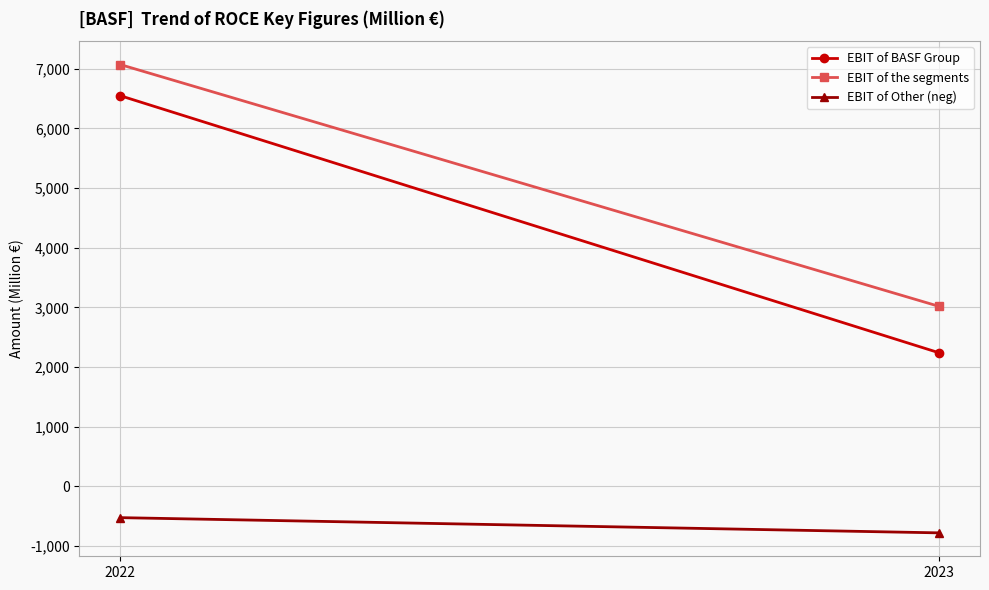

What is the greatest value displayed?

7070